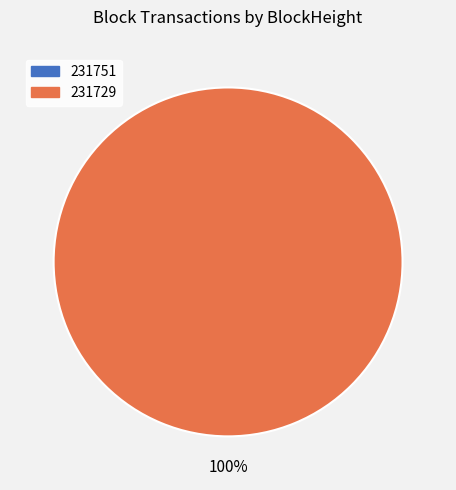

Is it true that 231729 is 91% of the pie?

False